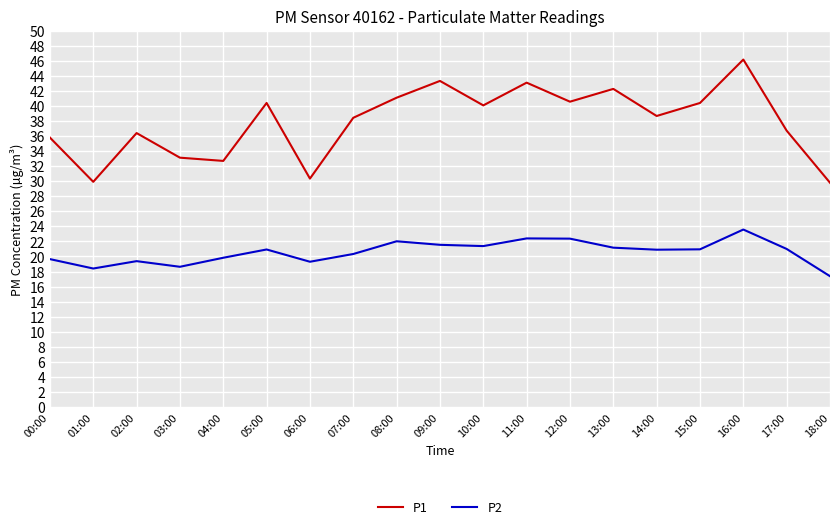

What is the difference between the highest and lowest values at 16:00?

22.6